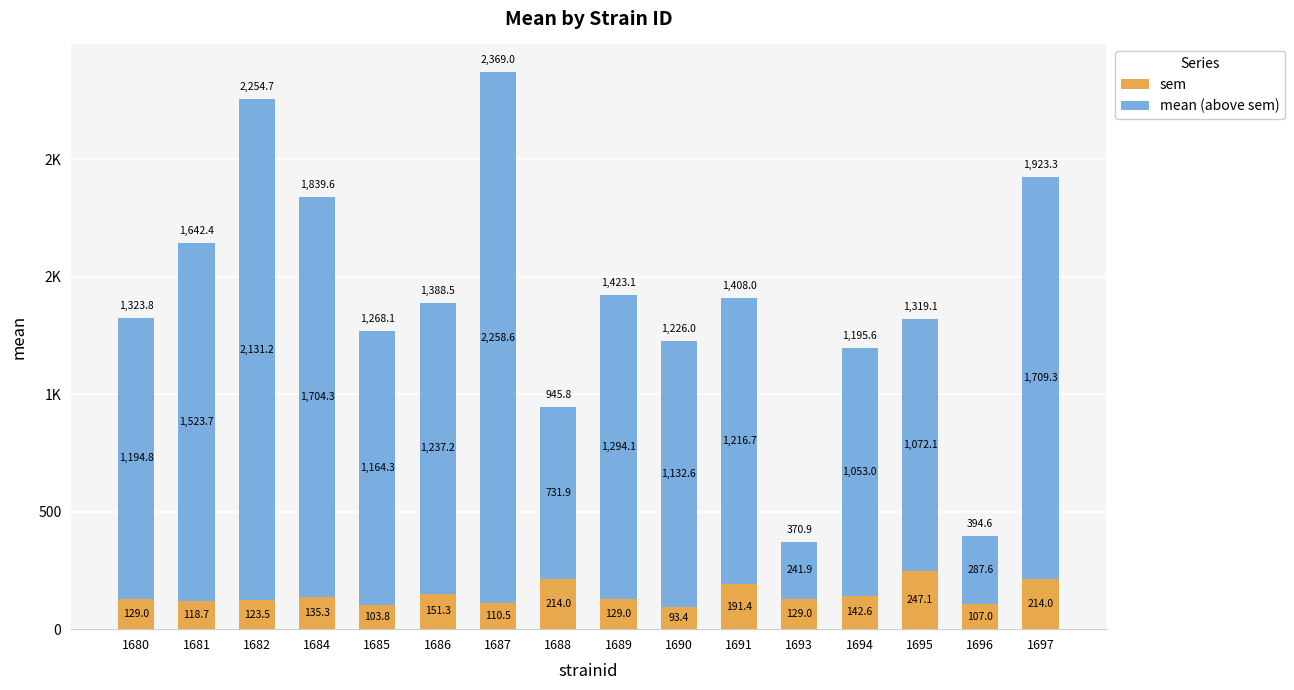

What is the sum of all mean (above sem) values?

19953.2